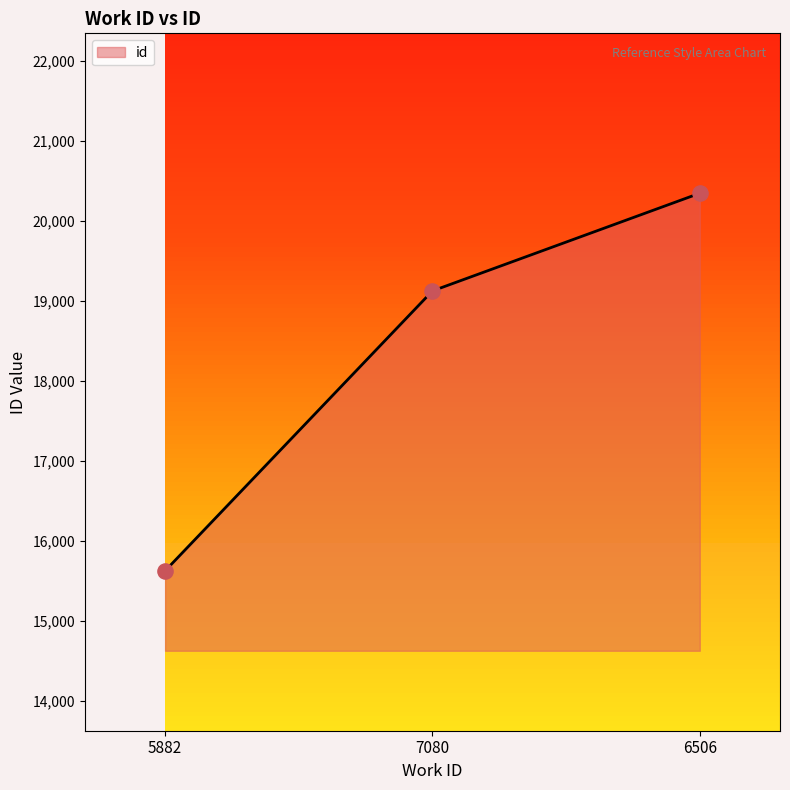

What is the change in value from 5882 to 6506?

+4723